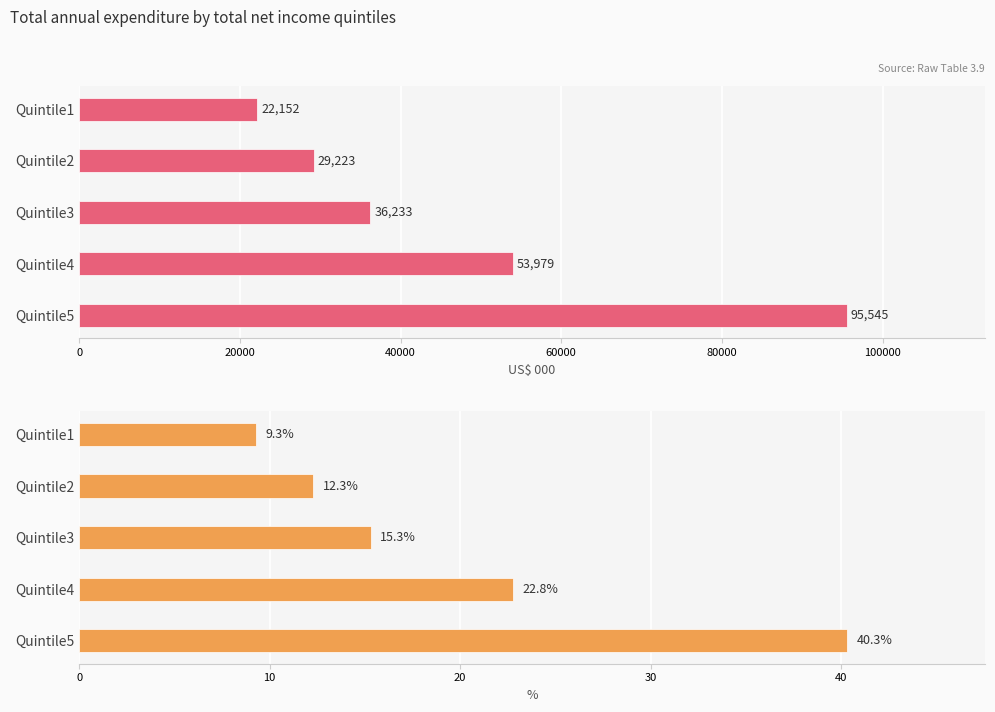

At how many categories does at least one series exceed 3451?

5